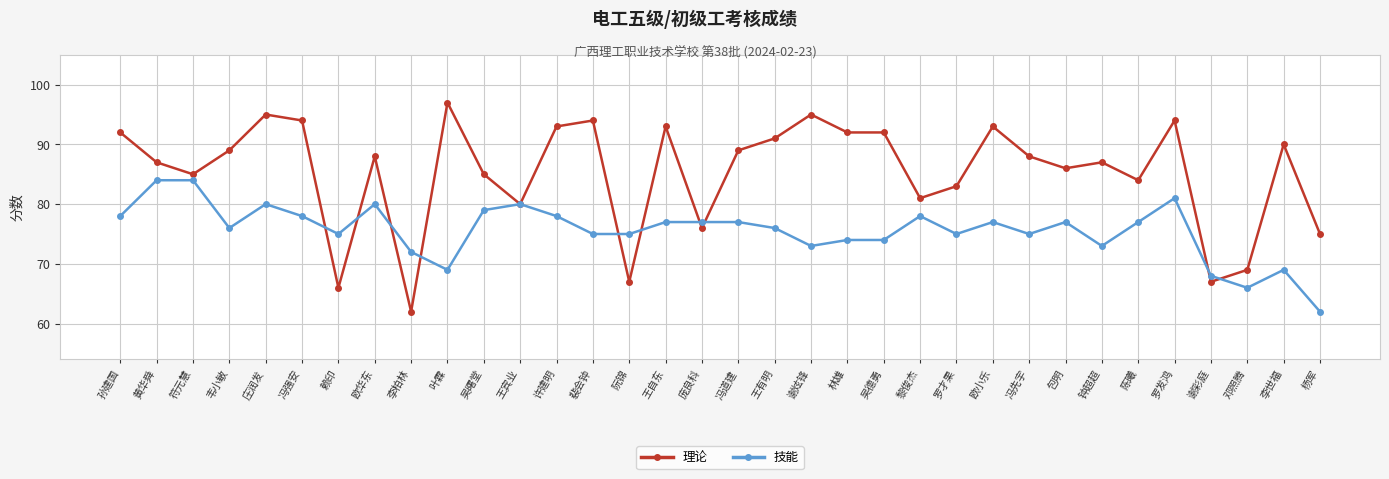

Rank the series by their maximum value, from lowest to highest.

技能, 理论